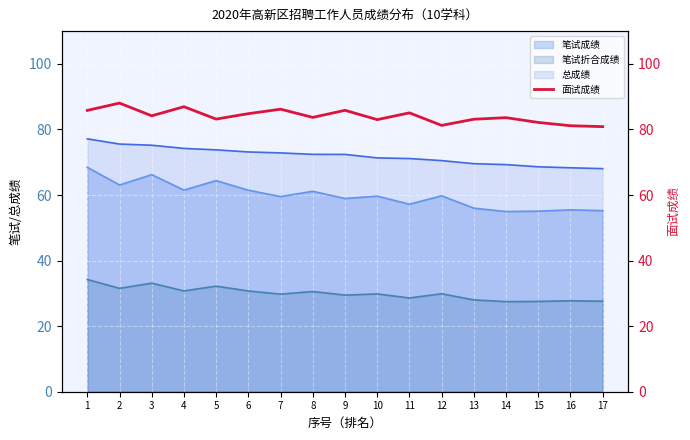

True or false: 总成绩 and 笔试折合成绩 cross at least once.

False